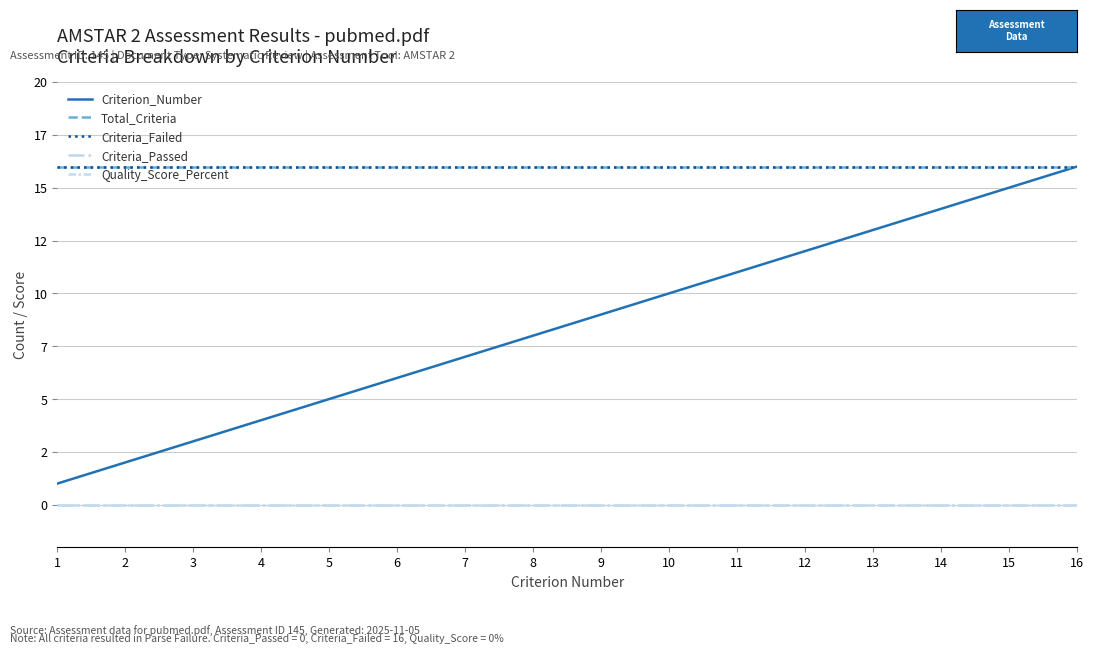

True or false: Quality_Score_Percent and Criterion_Number cross at least once.

False